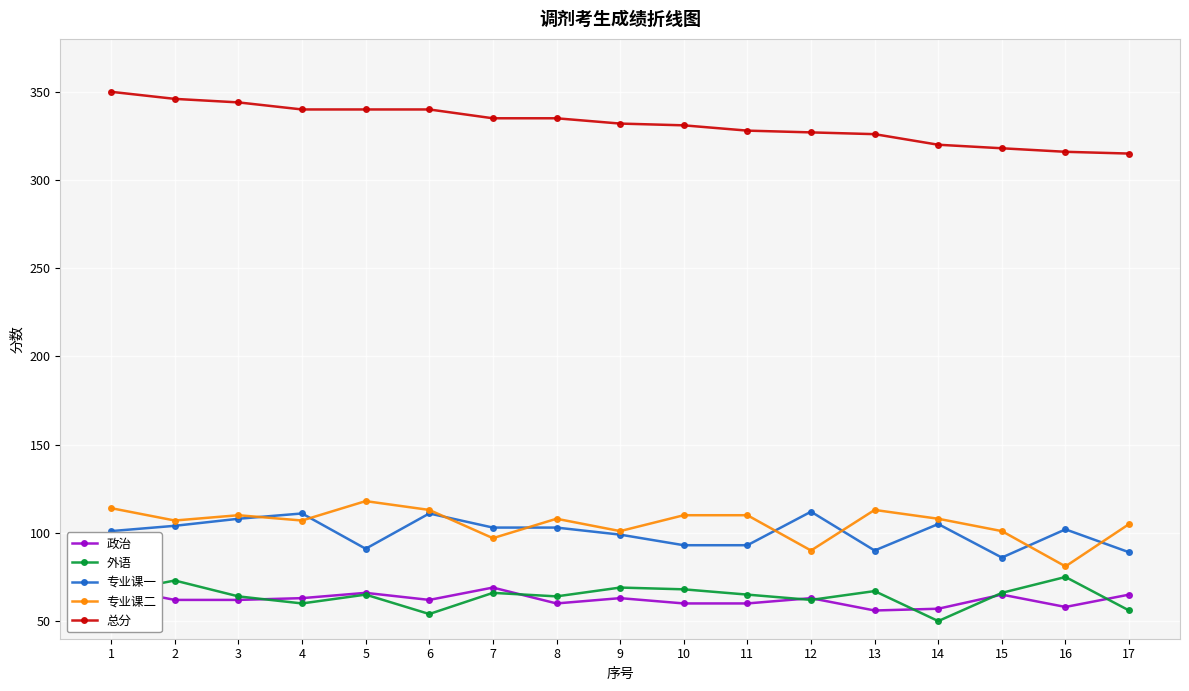

What is the difference between the 专业课二 values at 8 and 11?

2